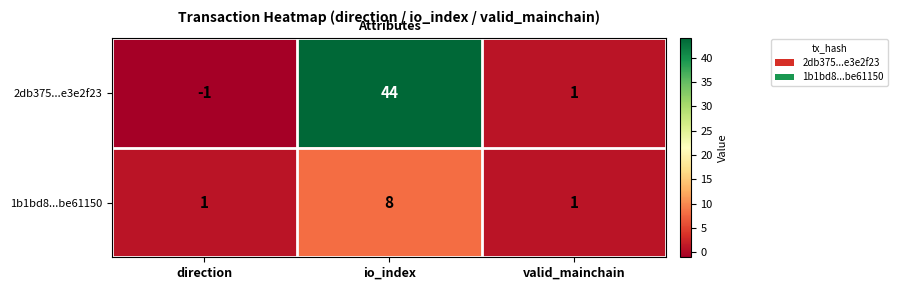

Count the 1b1bd8...be61150 values in the range 1 to 8.

3